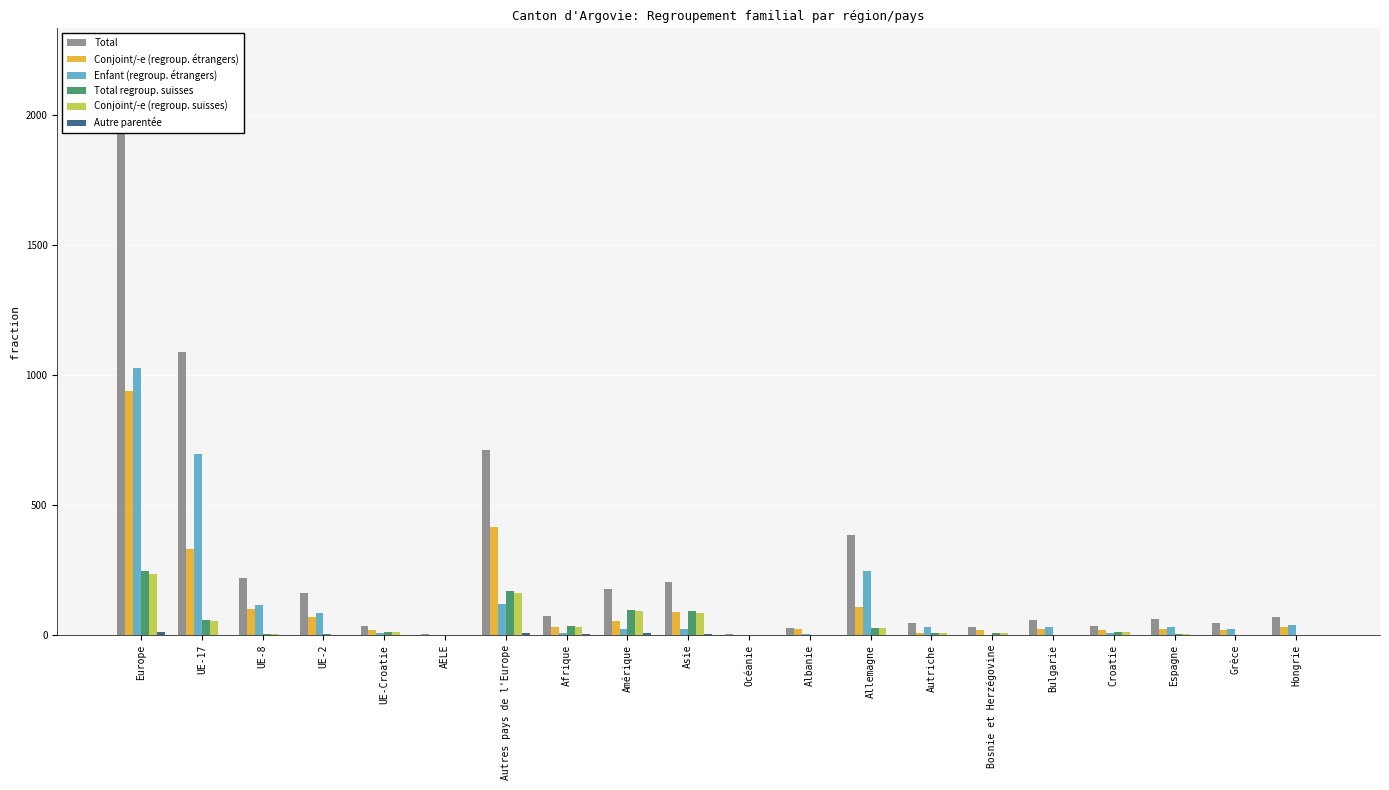

What position from the right is Grèce?

2